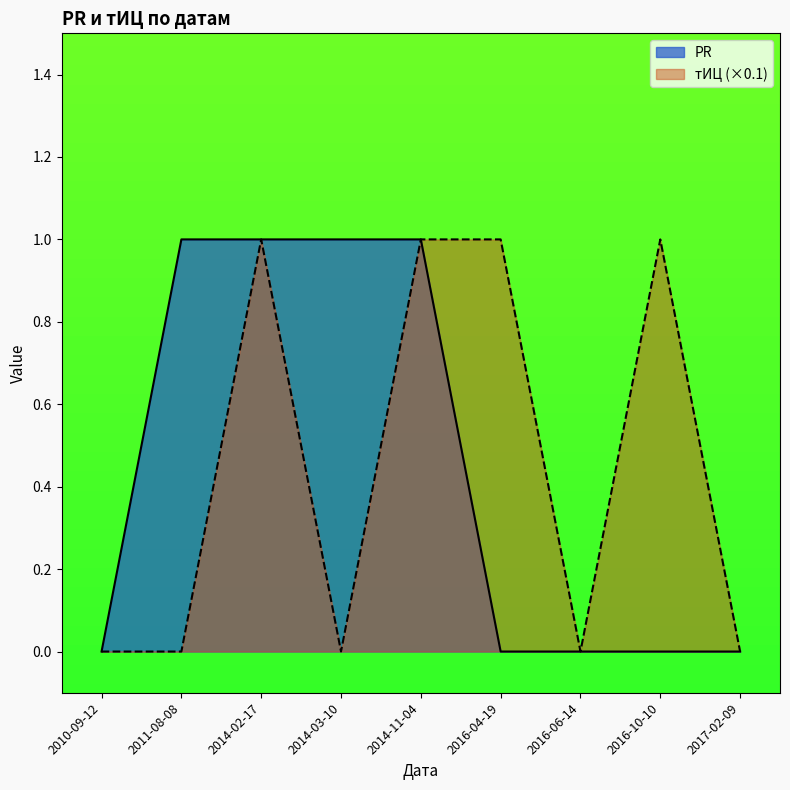

Does the chart have visible grid lines?

No